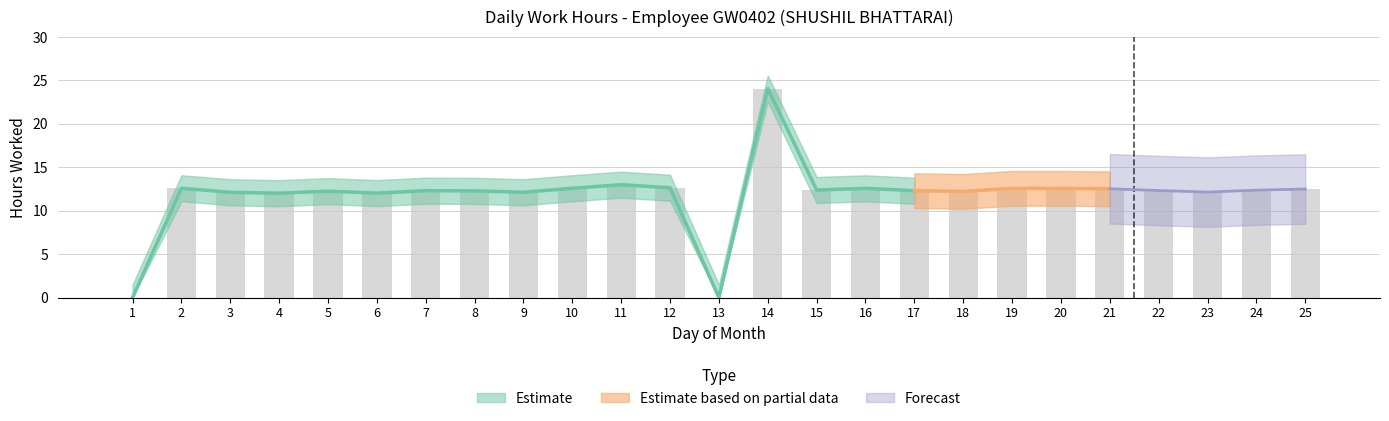

What is the average value?

11.9